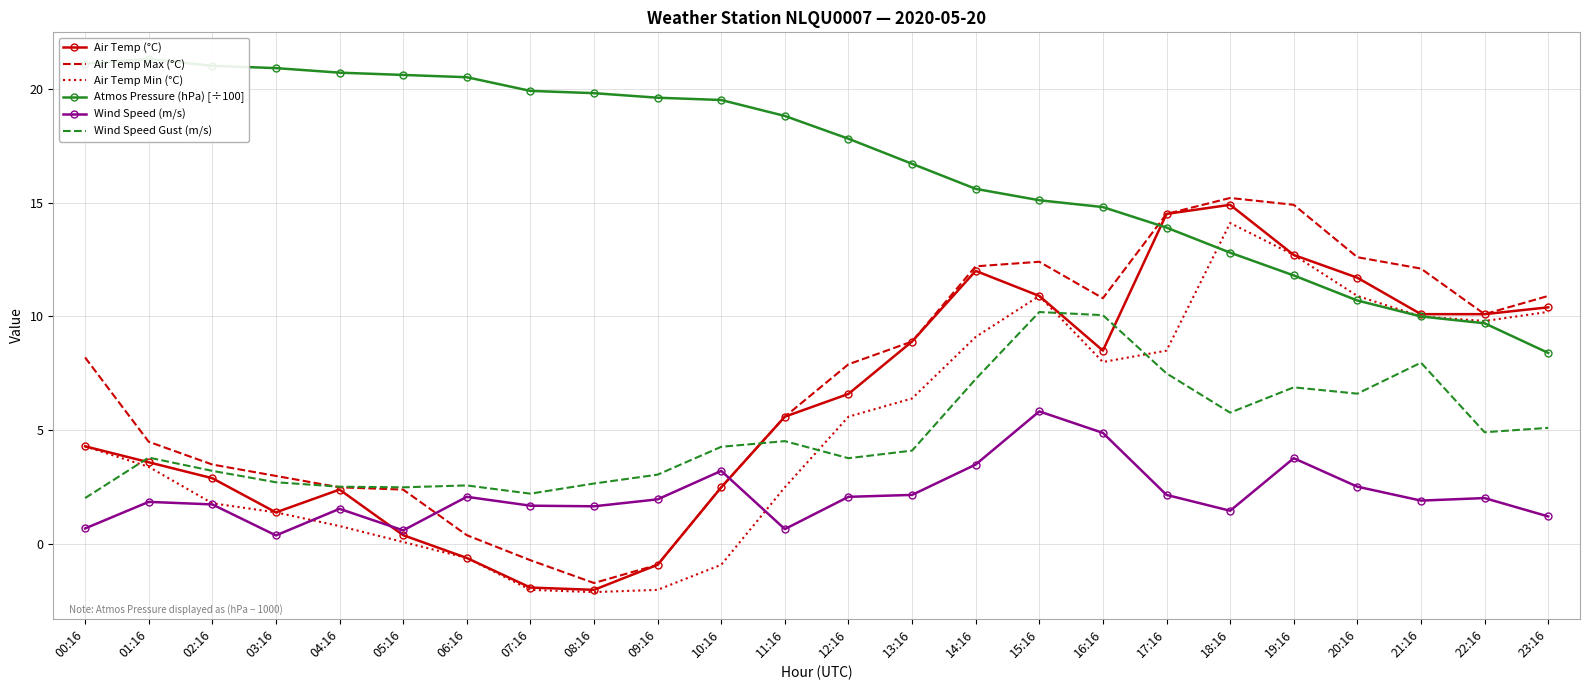

At which label does Wind Speed Gust (m/s) first exceed 4?

10:16